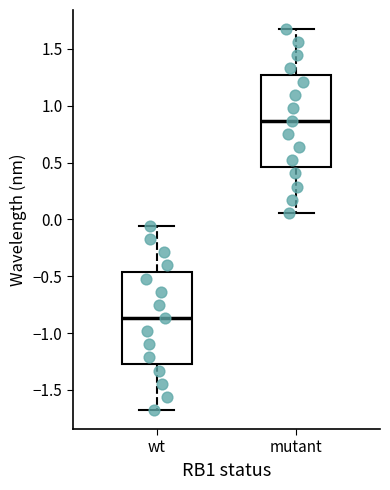

Reading left to right, read every box against the y-axis: the position of its median line, the range the box covers, and the ends of its whiskers. The values are not printed on the chart, so give them approximately, as read against the axis.

wt: median -0.85, box -1.25 to -0.45, whiskers -1.70 to -0.05
mutant: median 0.85, box 0.45 to 1.25, whiskers 0.05 to 1.65